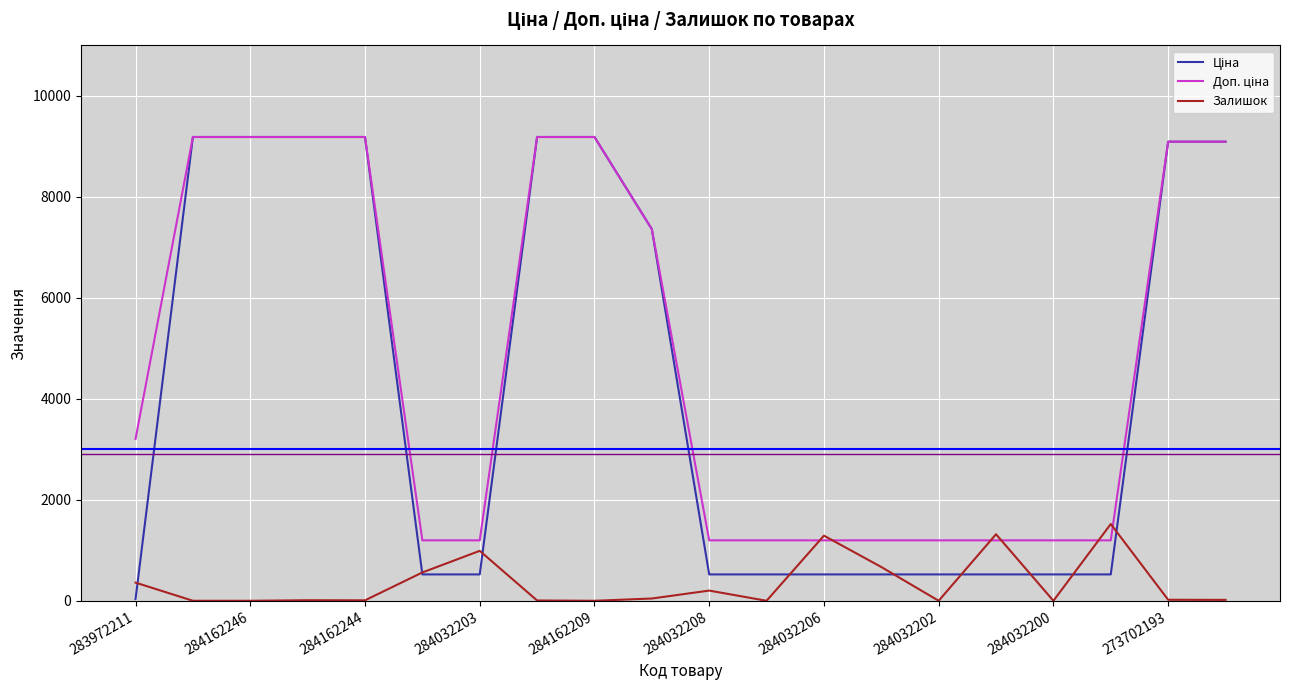

What is the maximum value shown in the chart?

9185.1